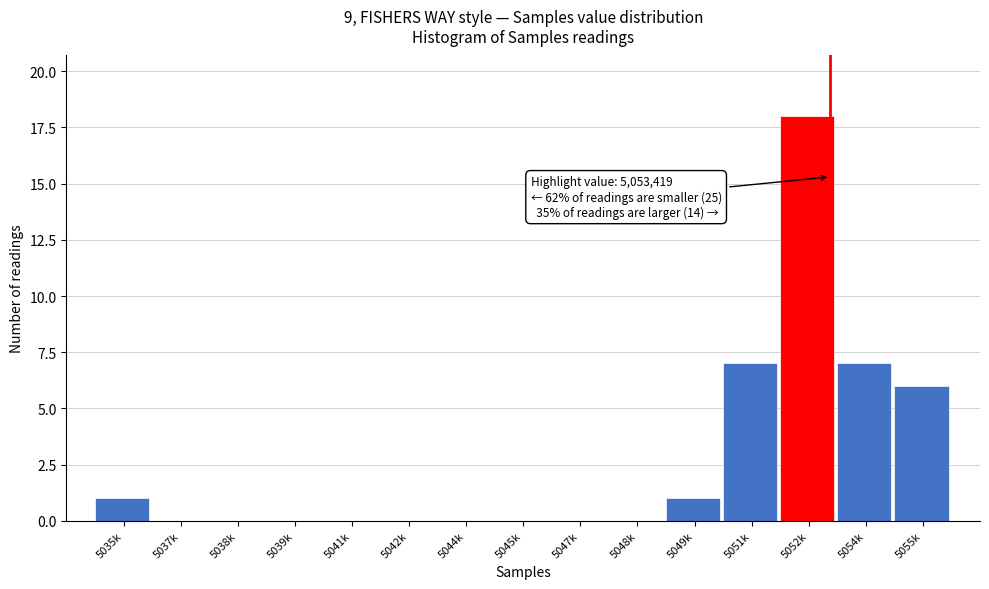

Reading left to right, extract all data points from this chart.

5035k=1	5037k=0	5038k=0	5039k=0	5041k=0	5042k=0	5044k=0	5045k=0	5047k=0	5048k=0	5049k=1	5051k=7	5052k=18	5054k=7	5055k=6